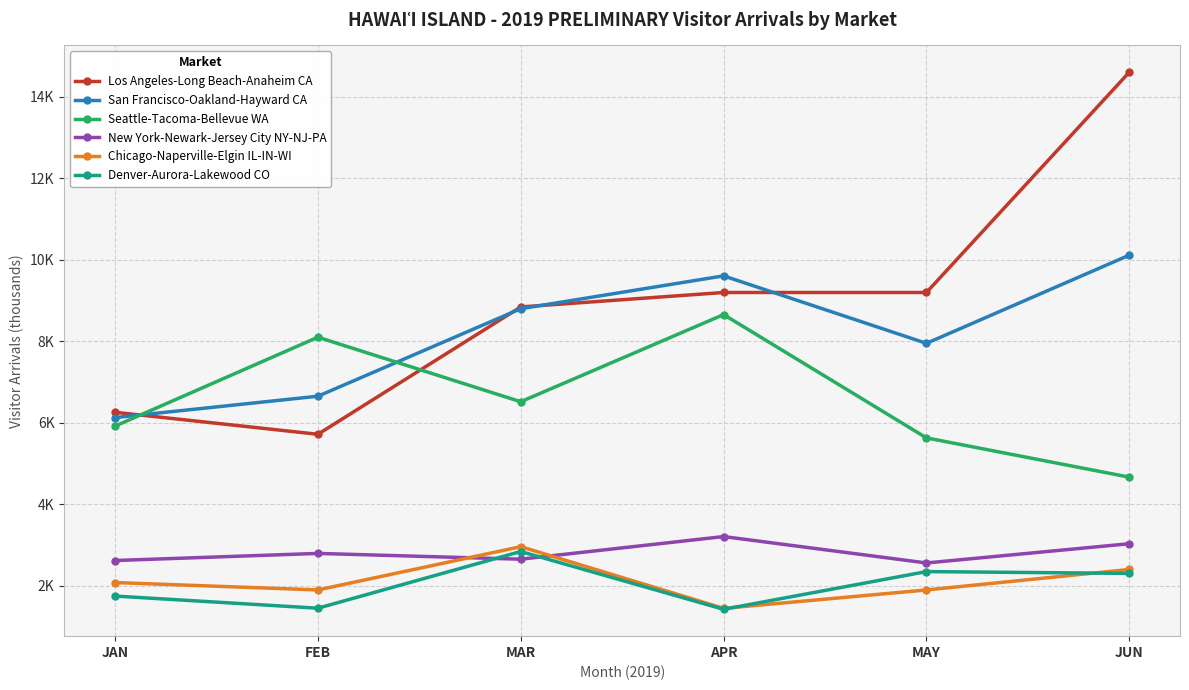

Where is the first local minimum for Denver-Aurora-Lakewood CO?

FEB